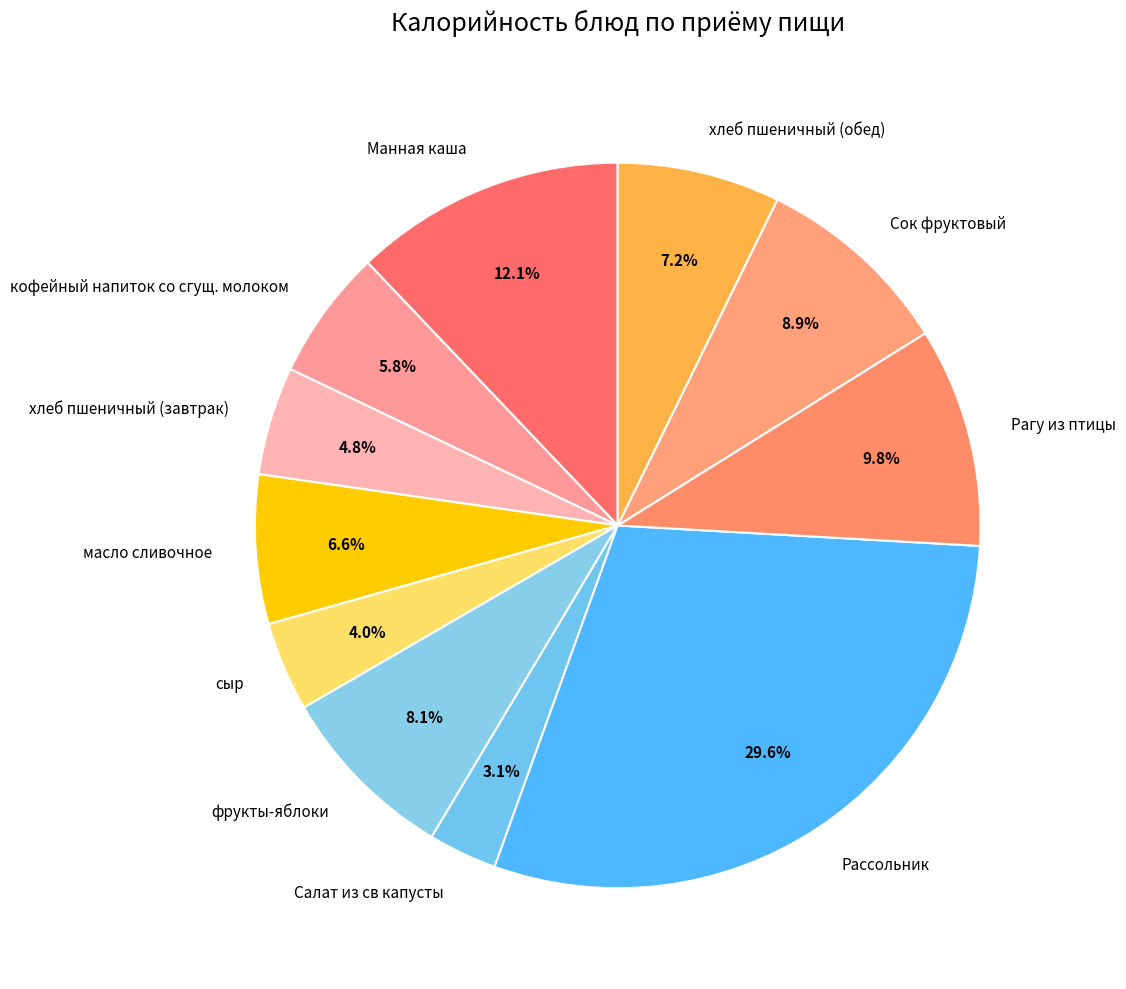

Approximately how many times larger is the value at Сок фруктовый compared to сыр?

2.2